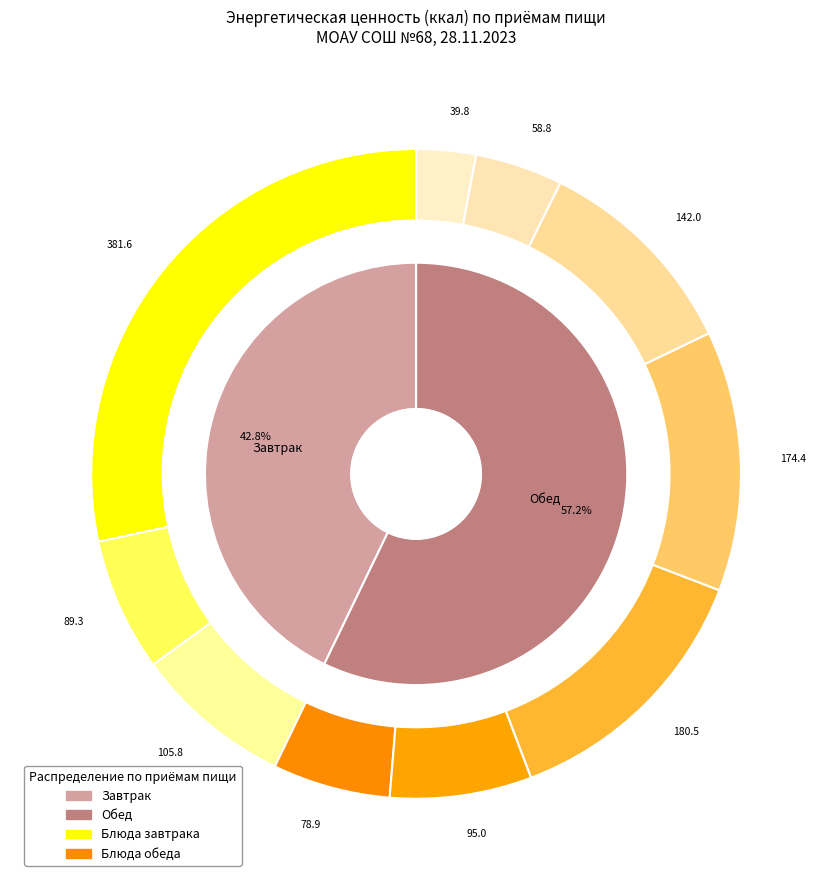

To the nearest percent, what is the difference between the Обед and Завтрак slice percentages?

14%